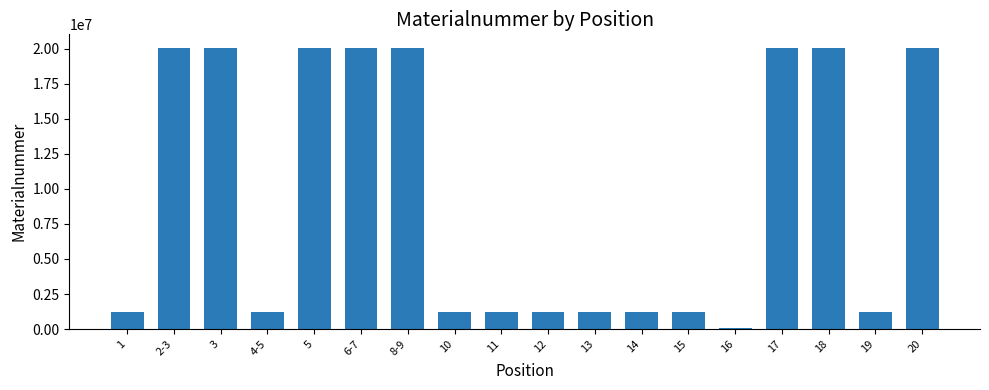

At which category does the chart reach its minimum across all series?

16